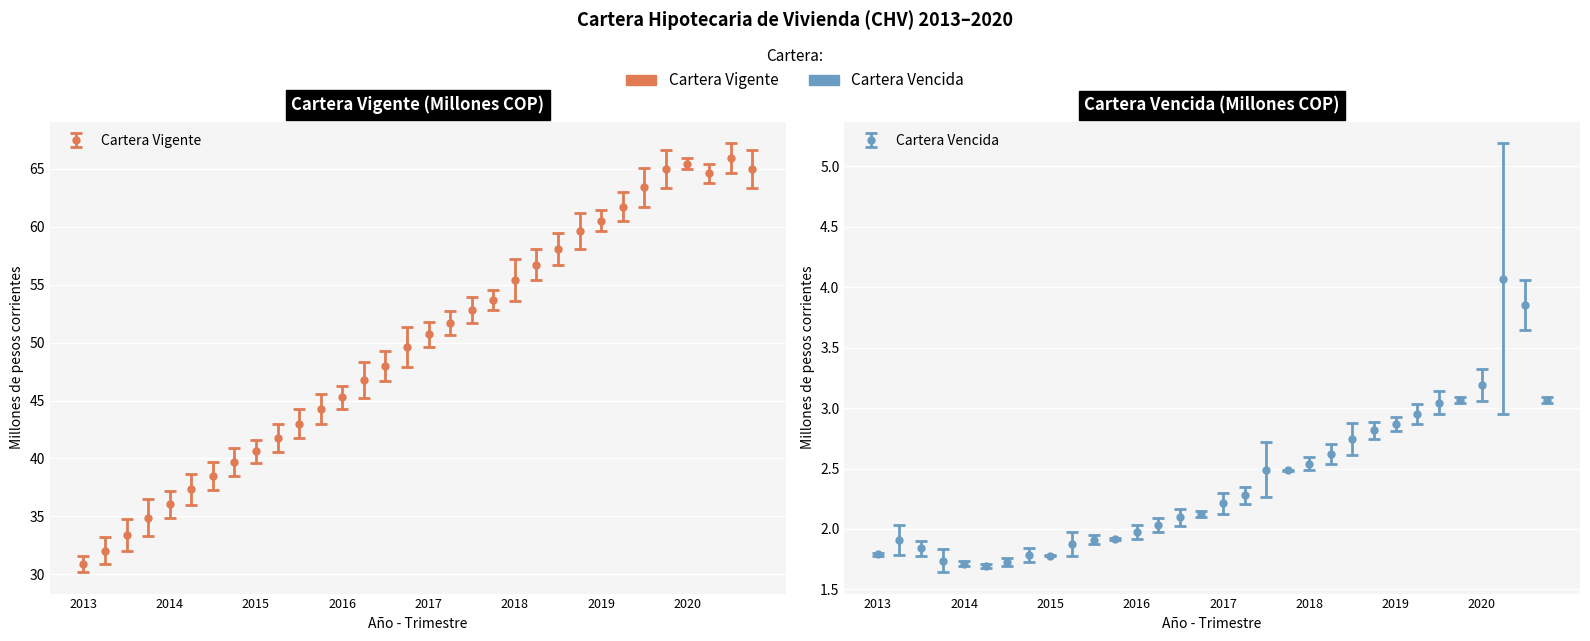

How many lines are shown in the chart?

2